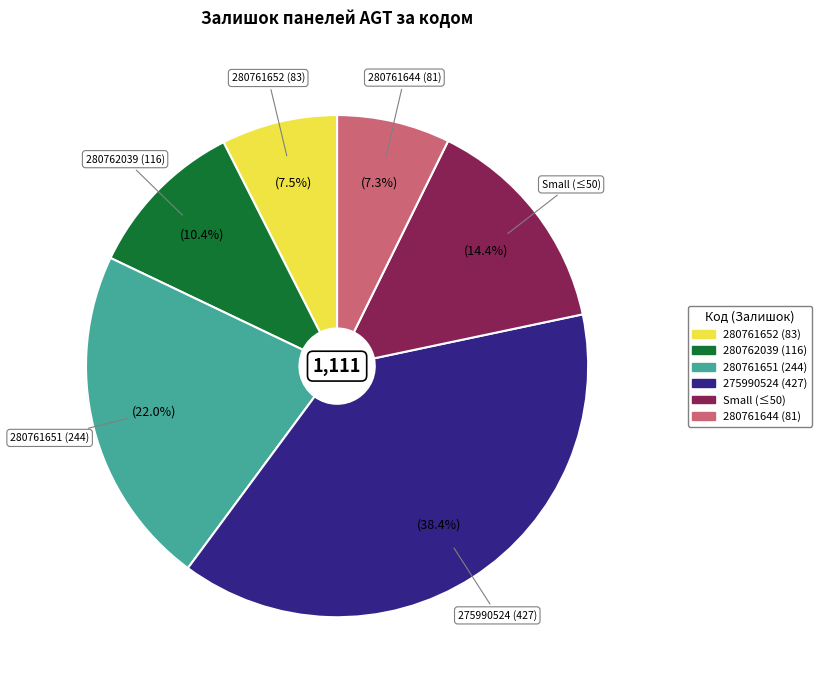

Is there a majority slice in this chart?

No